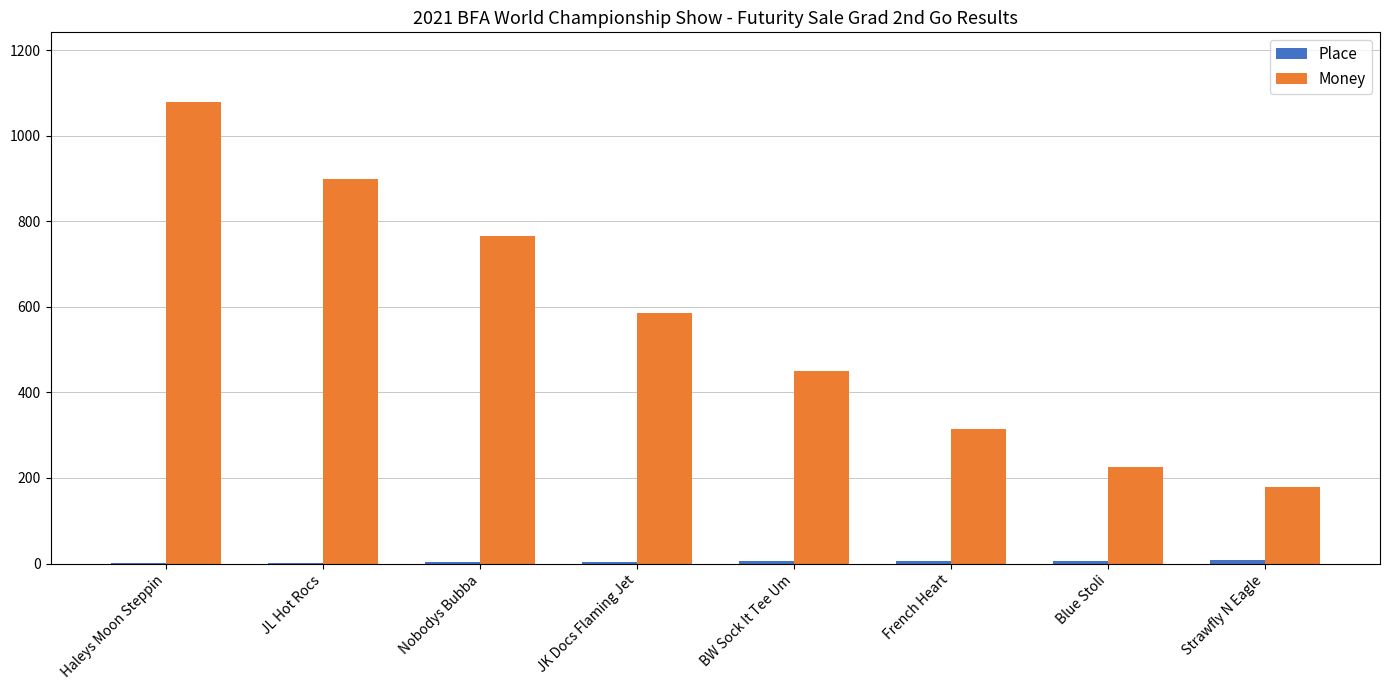

Which series changed the most between Haleys Moon Steppin and JL Hot Rocs?

Money